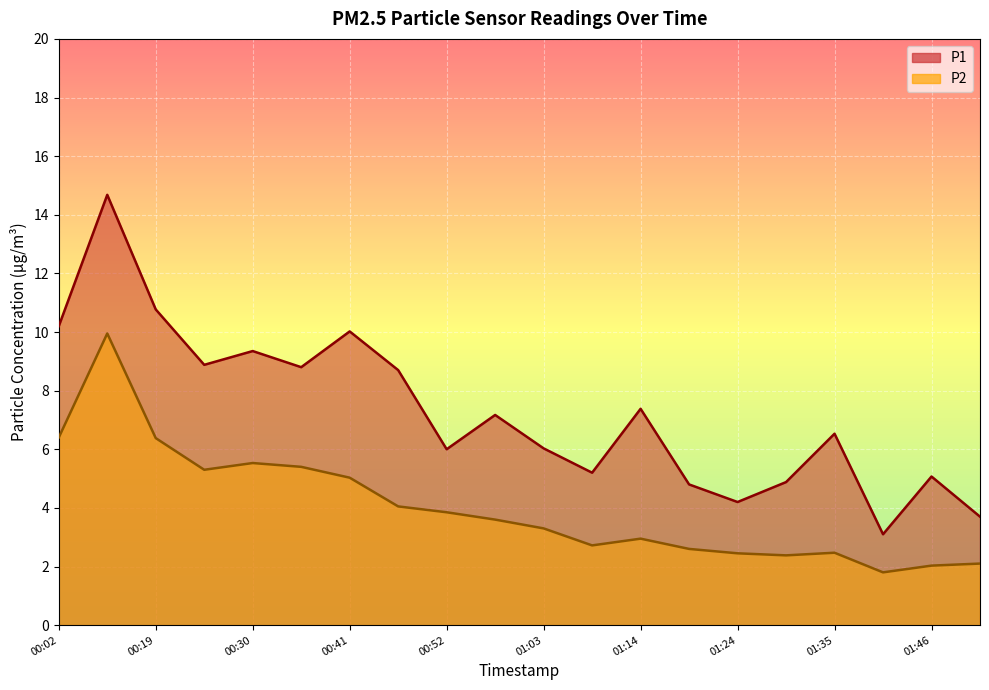

How many lines are shown in the chart?

2